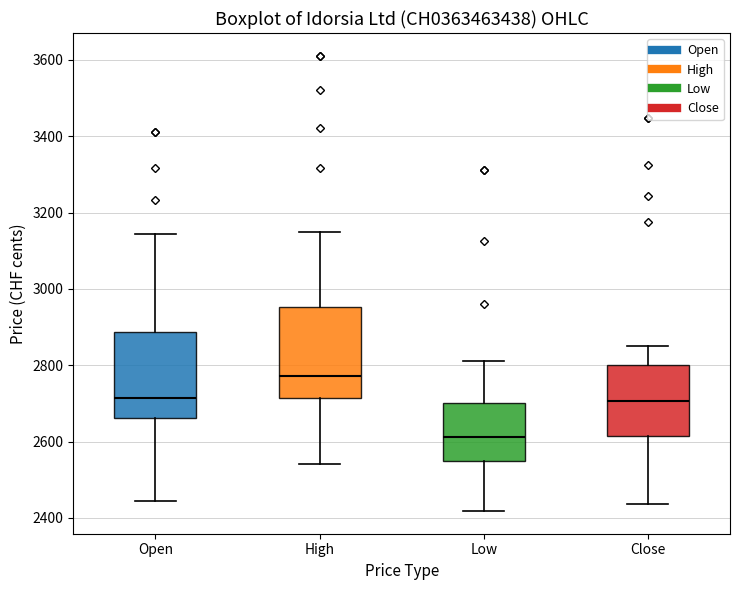

Which box's median line is the lowest?

Low